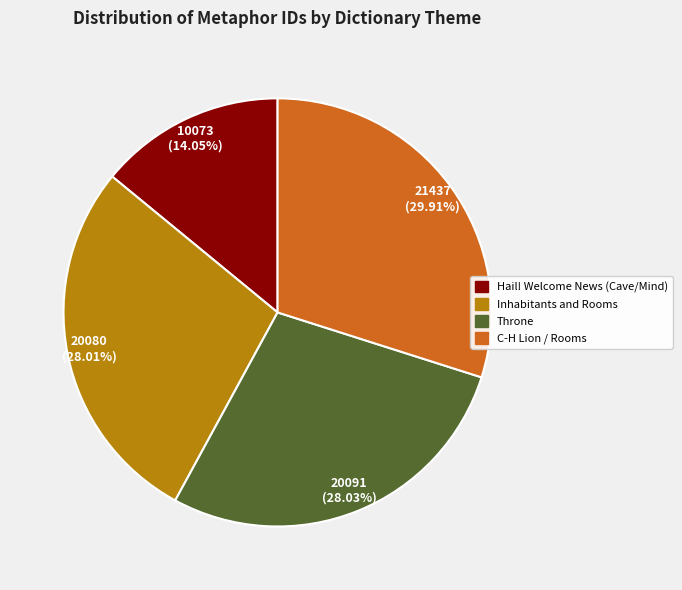

Approximately how many times larger is the value at C-H Lion / Rooms compared to Inhabitants and Rooms?

1.1